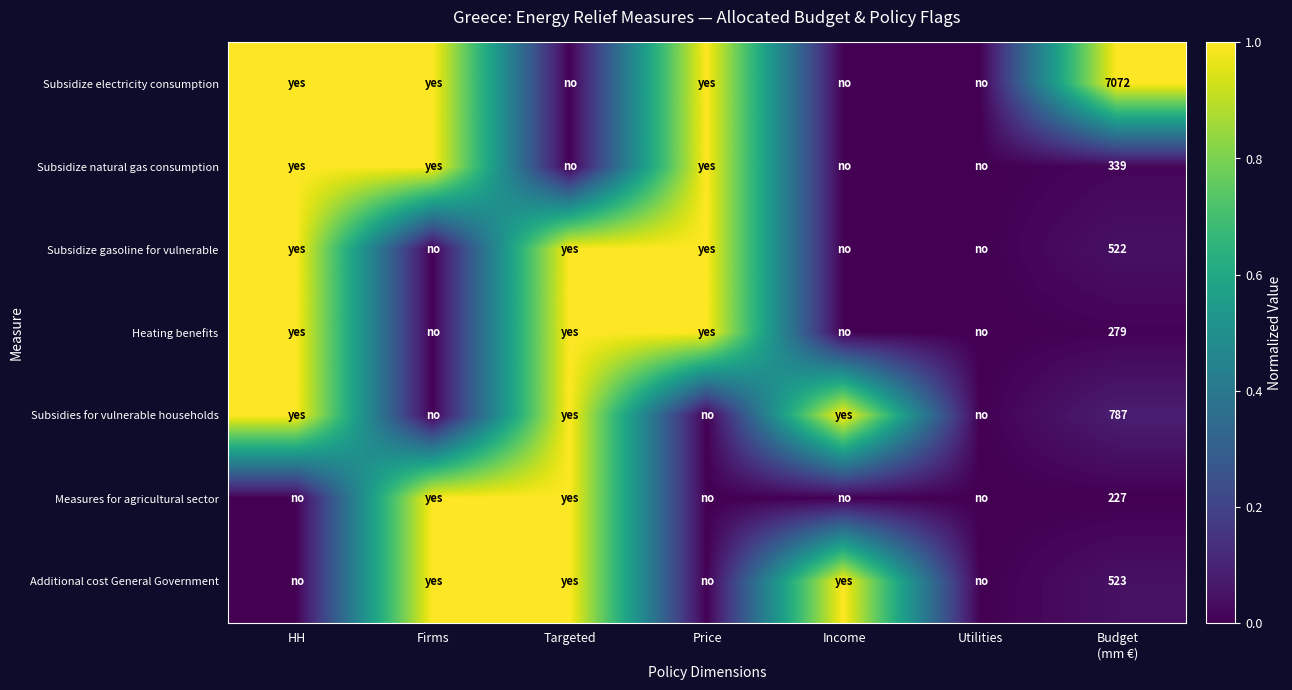

How many categories are shown in the chart?

7